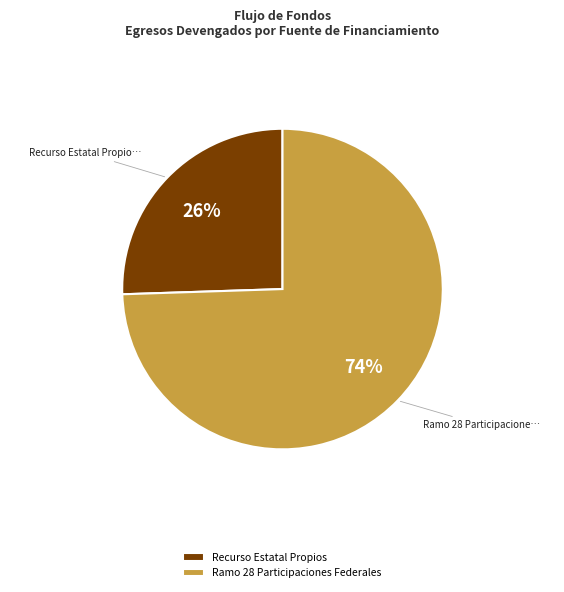

Rank the categories by value from highest to lowest.

Ramo 28 Participaciones Federales, Recurso Estatal Propios